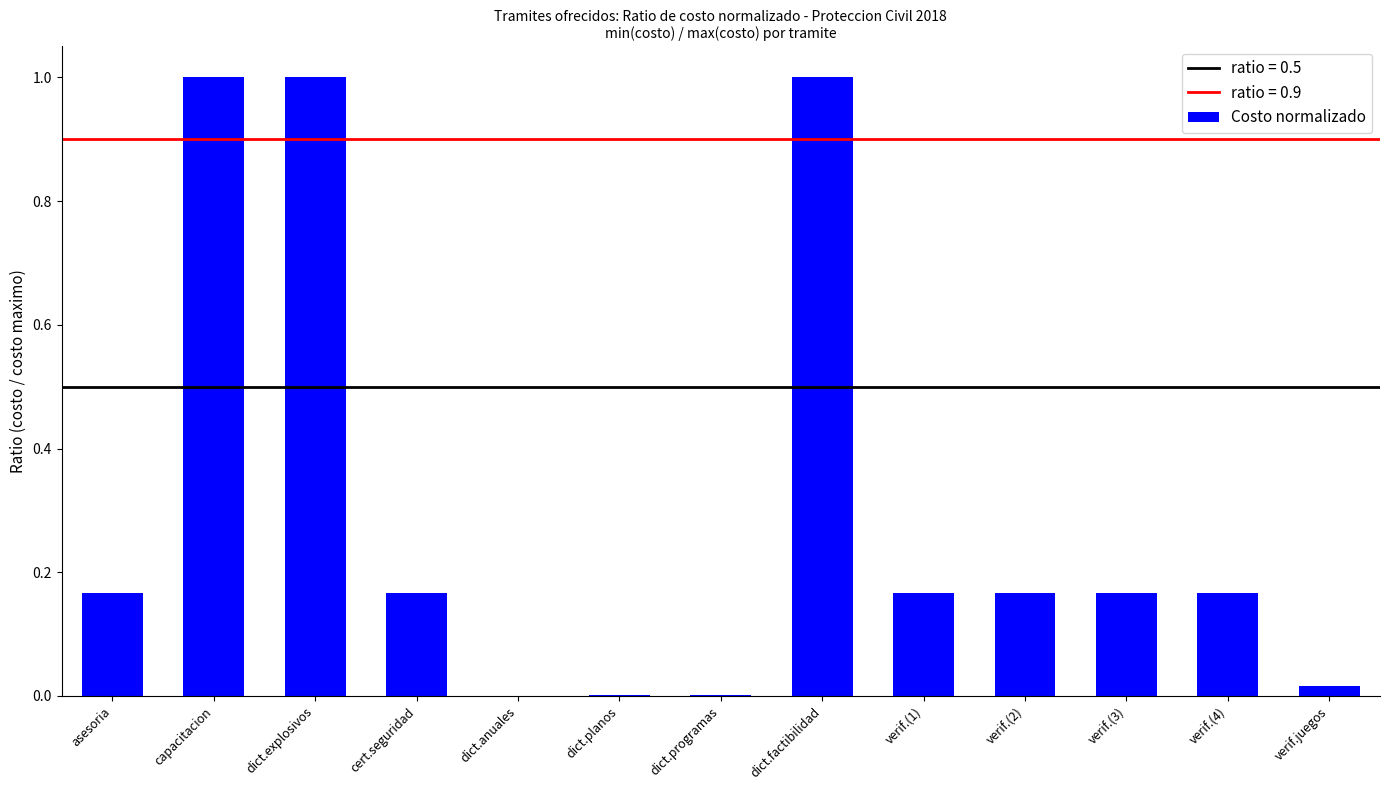

What is the approximate value at capacitacion?

1.0